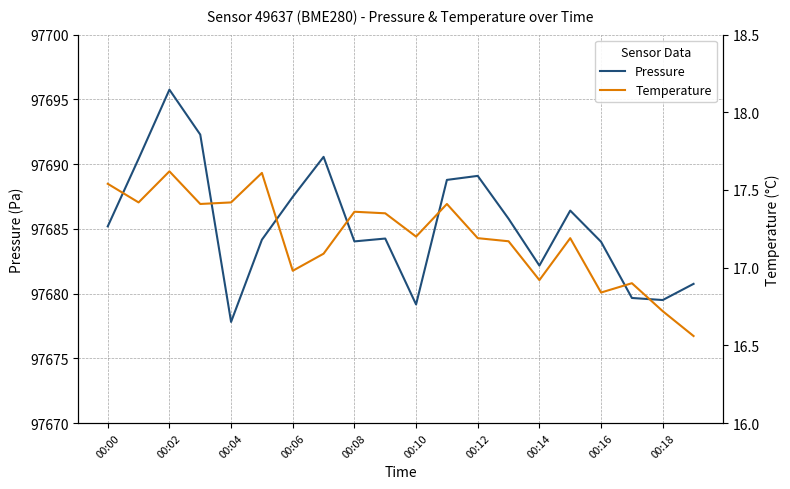

What is the maximum value for Pressure?

97695.8